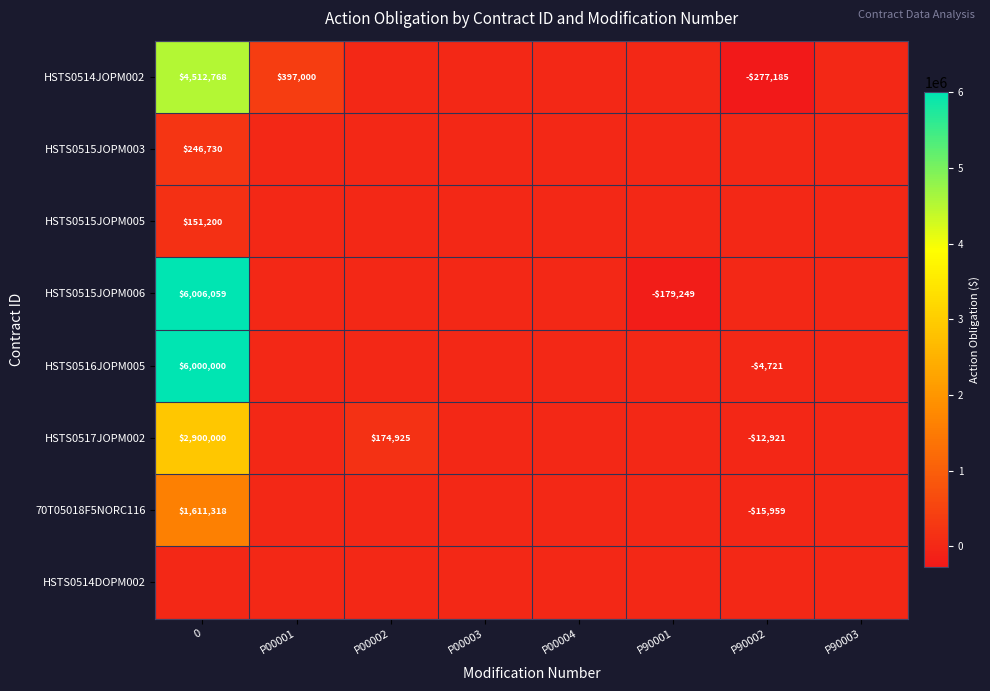

The HSTS0517JOPM002 series shows 174925 at P00002. True or false?

True